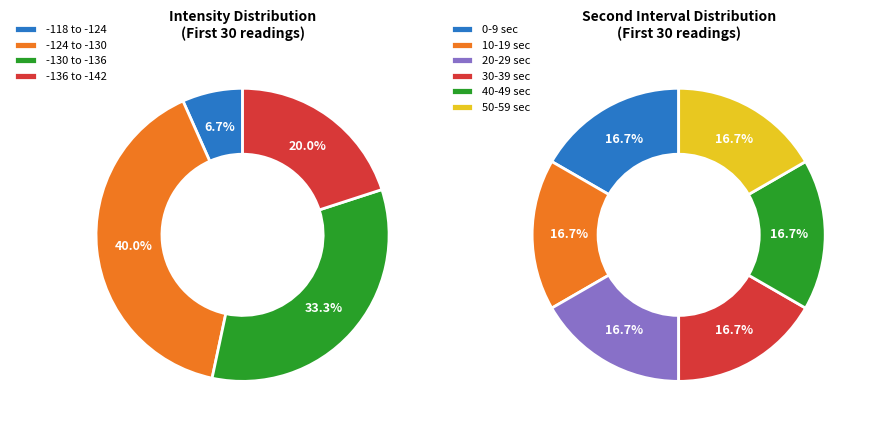

Is 20 the majority of the pie?

No